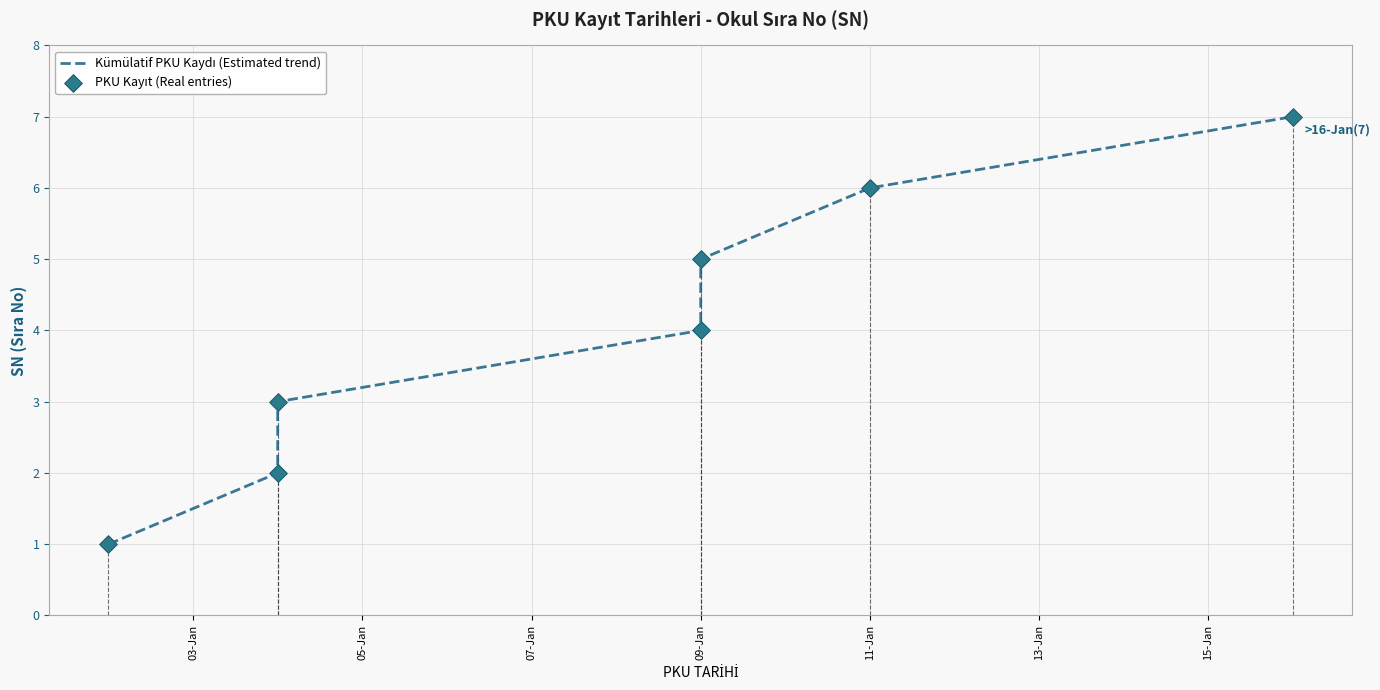

Is the value of PKU Kayıt (Real entries) at 15-Jan greater than the value of Kümülatif PKU Kaydı (Estimated trend) at 03-Jan?

Yes